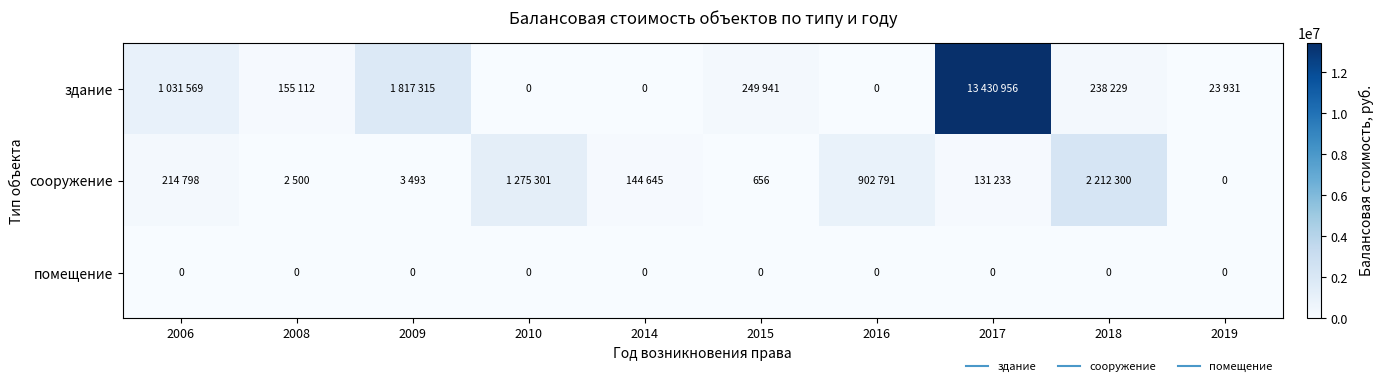

Which series has the largest range (max minus min)?

здание